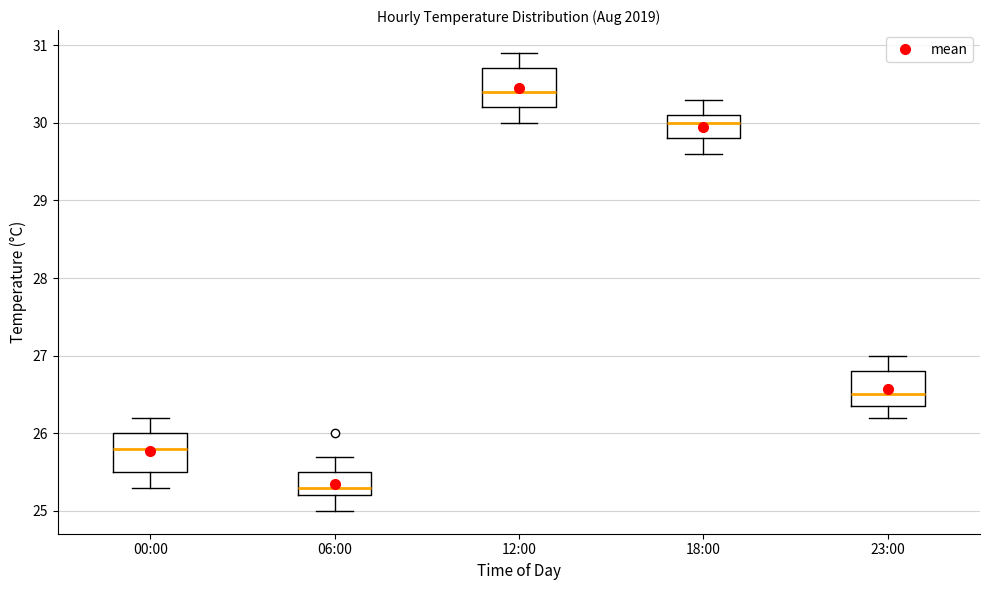

Where does the median line of the box for 18:00 sit on the y-axis? The values are not printed on the chart, so give them approximately, as read against the axis.

30.0